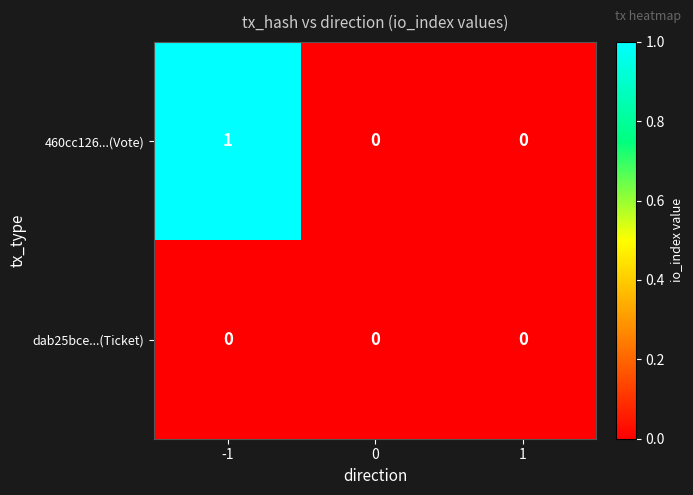

The 460cc126...(Vote) series shows 0 at -1. True or false?

False